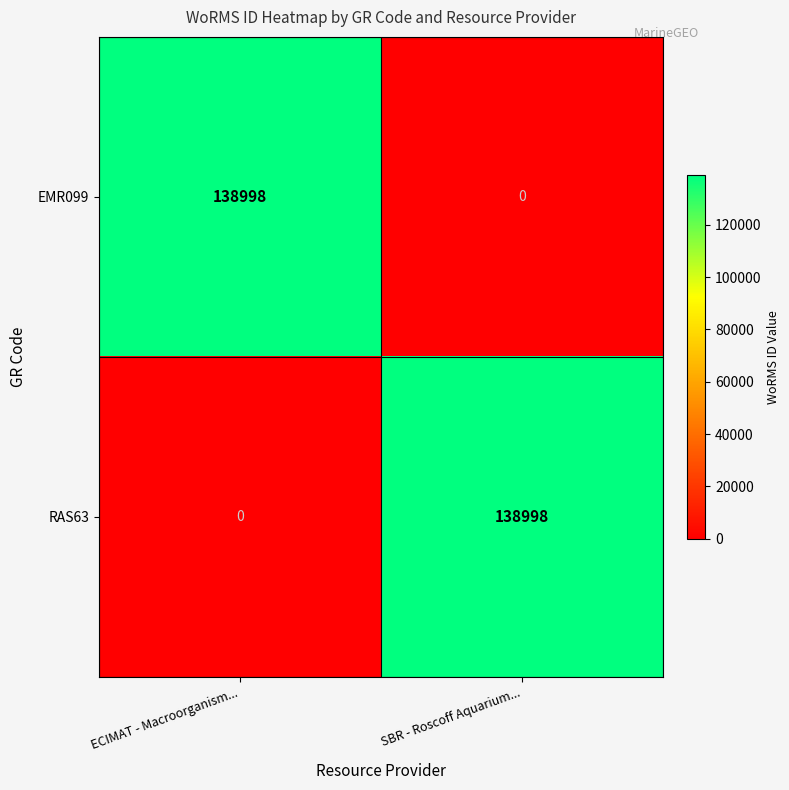

What is the greatest value displayed?

138998